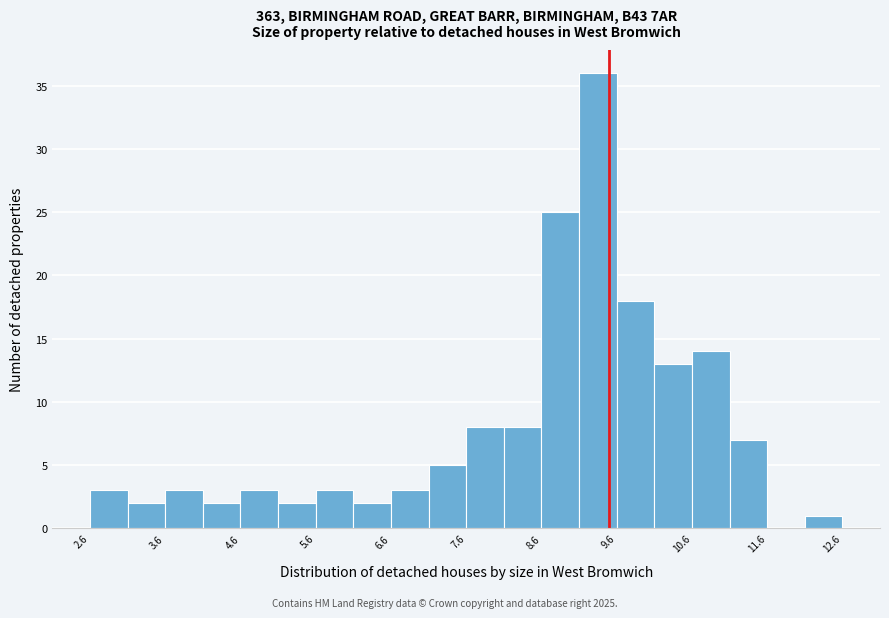

Over which range of the x-axis is the bar tallest?

9.1 to 9.6